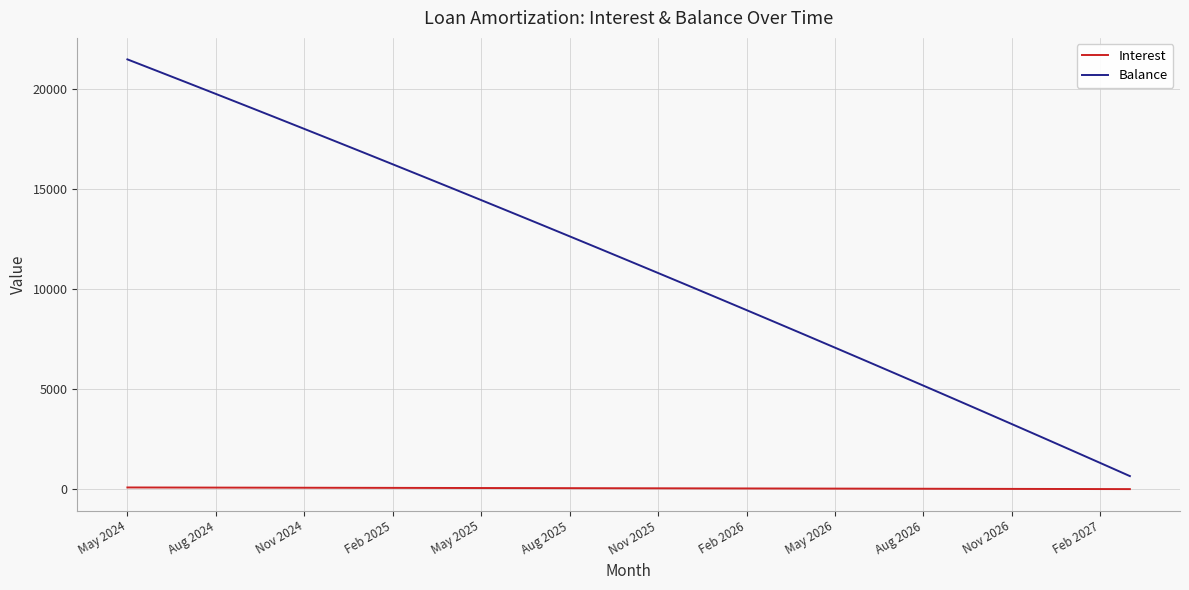

True or false: Balance and Interest intersect in this chart.

False